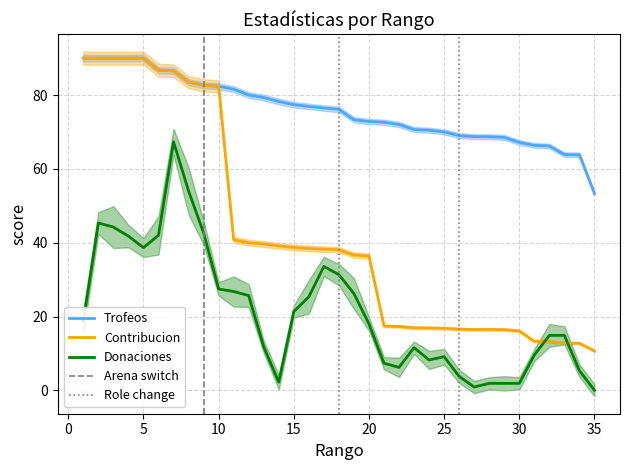

True or false: Trofeos has a value of 137.8 at 5.

False